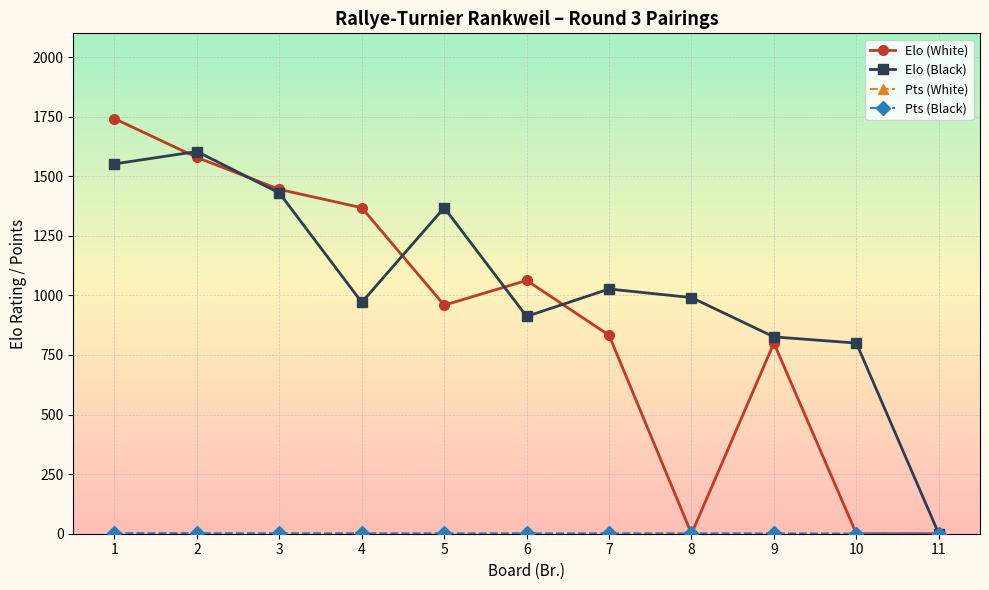

In Elo (White), how many points are higher than both neighbors (excluding endpoints)?

2